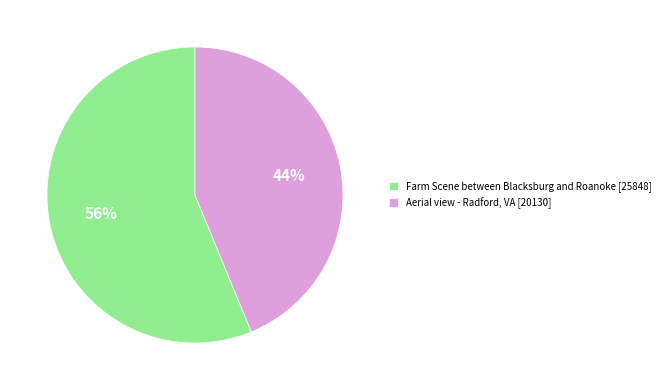

Approximately how many times larger is the value at Farm Scene between Blacksburg and Roanoke [25848] compared to Aerial view - Radford, VA [20130]?

1.3